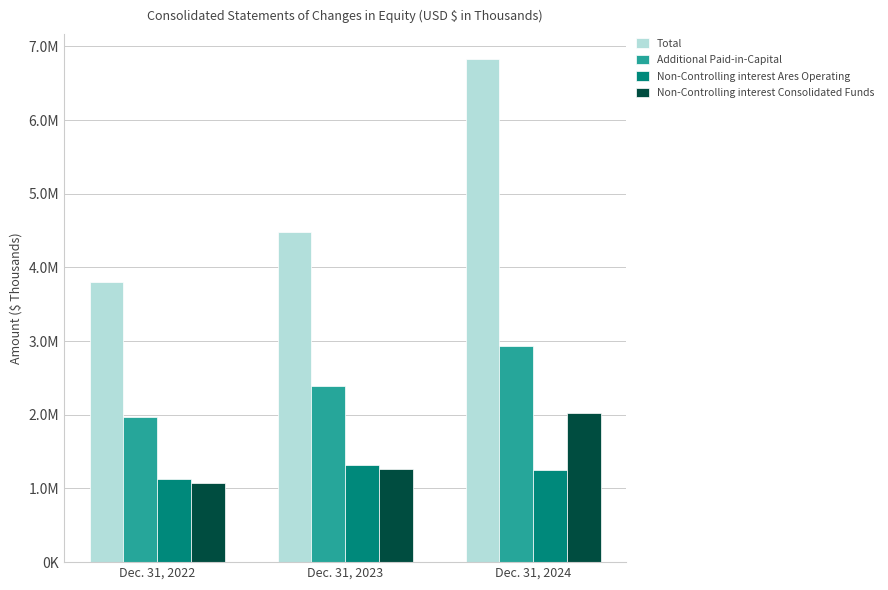

Between Dec. 31, 2022 and Dec. 31, 2023, which series saw the biggest shift?

Total